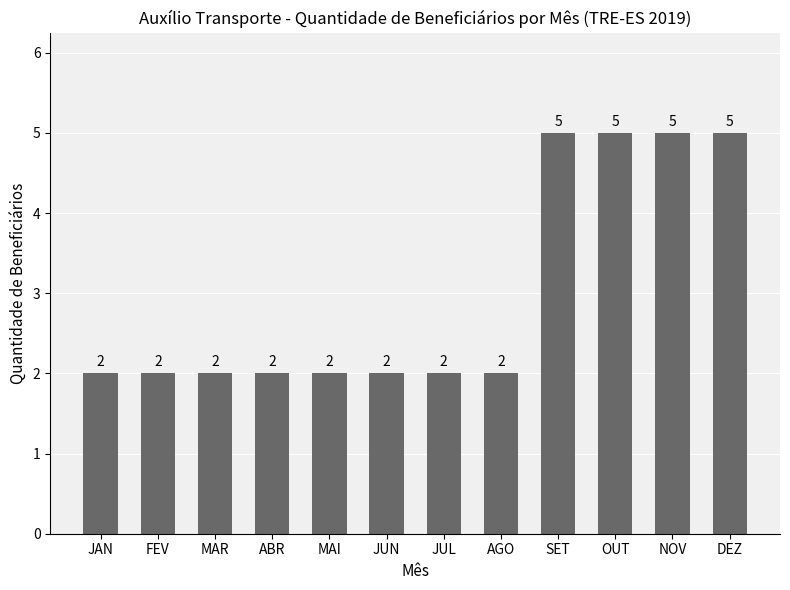

What is the value of the 12th bar from the left?

5